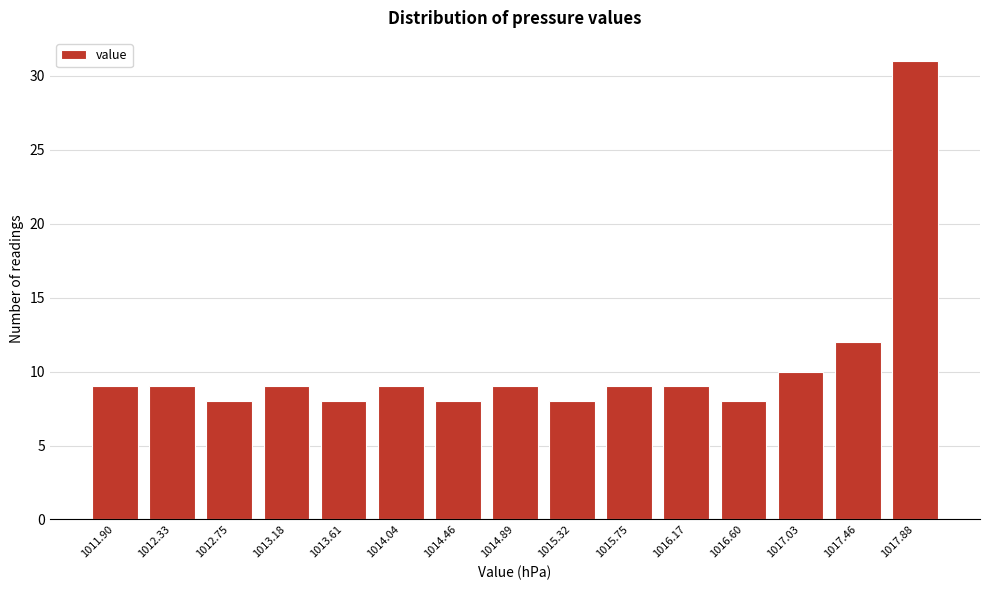

Reading left to right, list all the values displayed in this chart.

1011.90=9	1012.33=9	1012.75=8	1013.18=9	1013.61=8	1014.04=9	1014.46=8	1014.89=9	1015.32=8	1015.75=9	1016.17=9	1016.60=8	1017.03=10	1017.46=12	1017.88=31